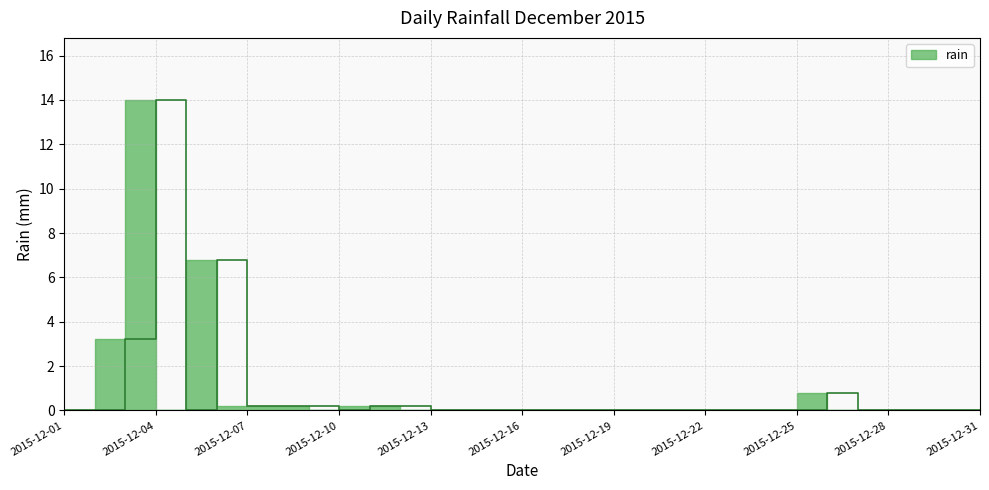

Reading left to right, extract all data points from this chart.

2015-12-01=0.0	2015-12-02=0.0	2015-12-03=3.2	2015-12-04=14.0	2015-12-05=0.0	2015-12-06=6.8	2015-12-07=0.2	2015-12-08=0.2	2015-12-09=0.2	2015-12-10=0.0	2015-12-11=0.2	2015-12-12=0.2	2015-12-13=0.0	2015-12-14=0.0	2015-12-15=0.0	2015-12-16=0.0	2015-12-17=0.0	2015-12-18=0.0	2015-12-19=0.0	2015-12-20=0.0	2015-12-21=0.0	2015-12-22=0.0	2015-12-23=0.0	2015-12-24=0.0	2015-12-25=0.0	2015-12-26=0.8	2015-12-27=0.0	2015-12-28=0.0	2015-12-29=0.0	2015-12-30=0.0	2015-12-31=0.0